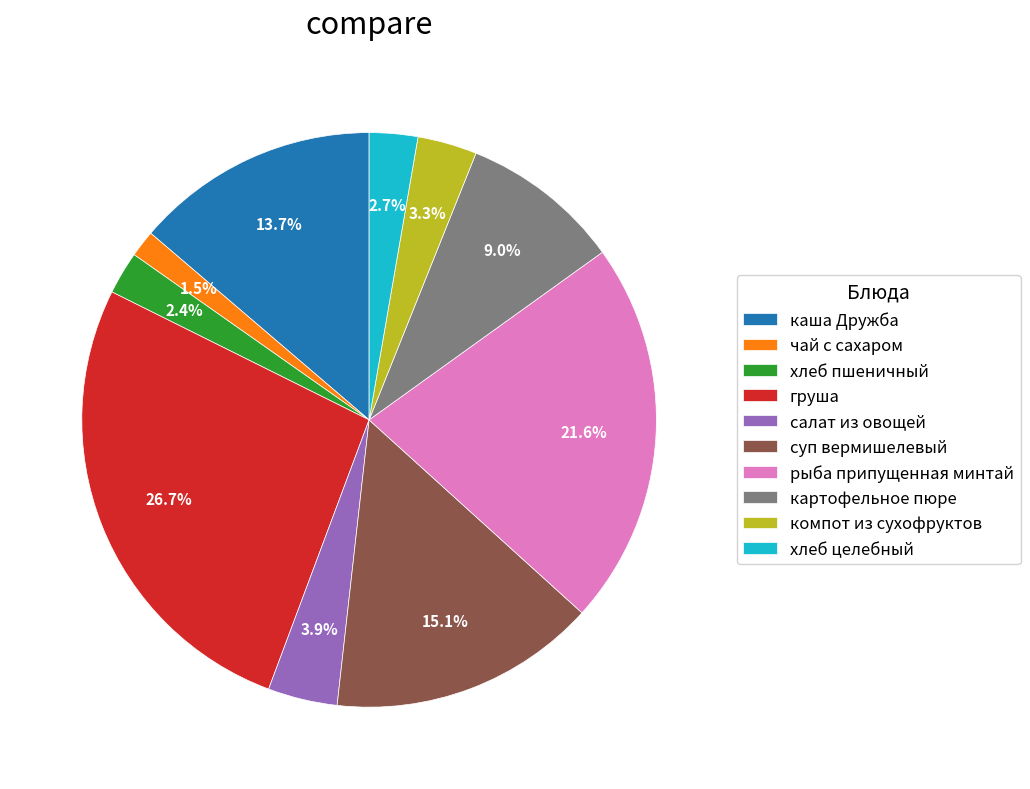

Combined, do салат из овощей and каша Дружба account for over 50%?

No